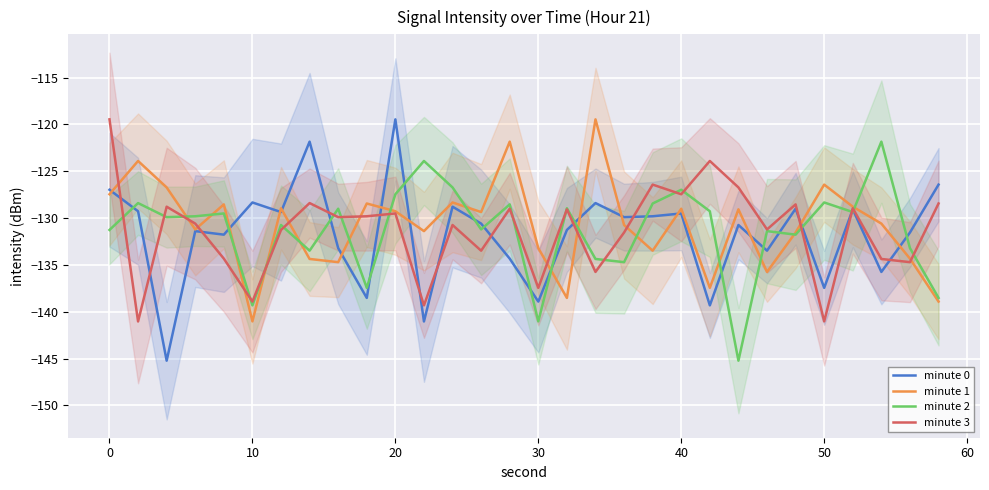

What is the average value of the minute 1 series?

-130.8